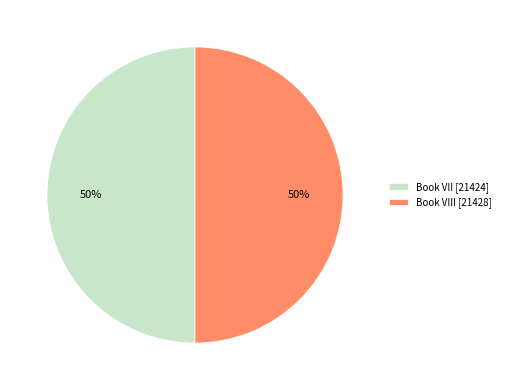

The Book VII [21424] slice represents 50% of the pie. True or false?

True